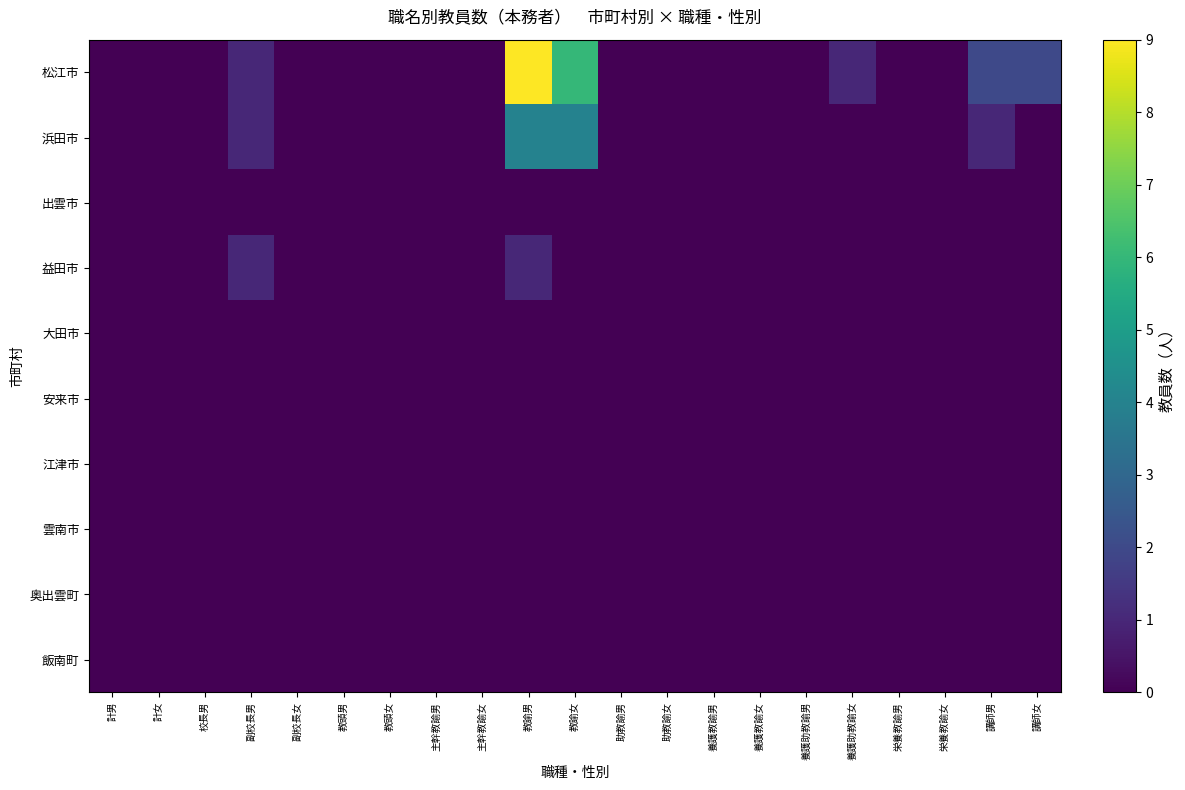

At how many categories does at least one series exceed 2?

2